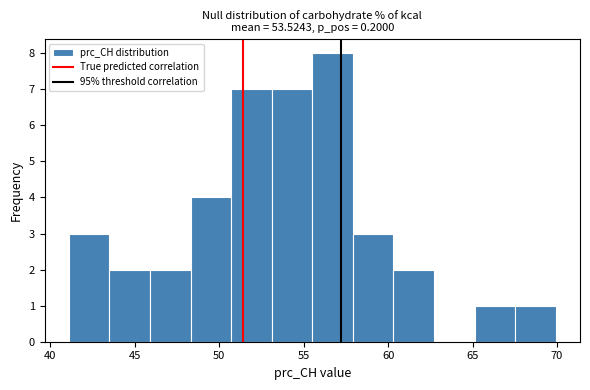

Reading left to right, transcribe this chart: for each bar, give the range it covers on the x-axis and its height. Neither the bar edges nor the heights are printed on the chart, so give them approximately, as read against the axes.

41.0 to 43.5: 3
43.5 to 46.0: 2
46.0 to 48.5: 2
48.5 to 50.5: 4
50.5 to 53.0: 7
53.0 to 55.5: 7
55.5 to 58.0: 8
58.0 to 60.5: 3
60.5 to 62.5: 2
62.5 to 65.0: 0
65.0 to 67.5: 1
67.5 to 70.0: 1